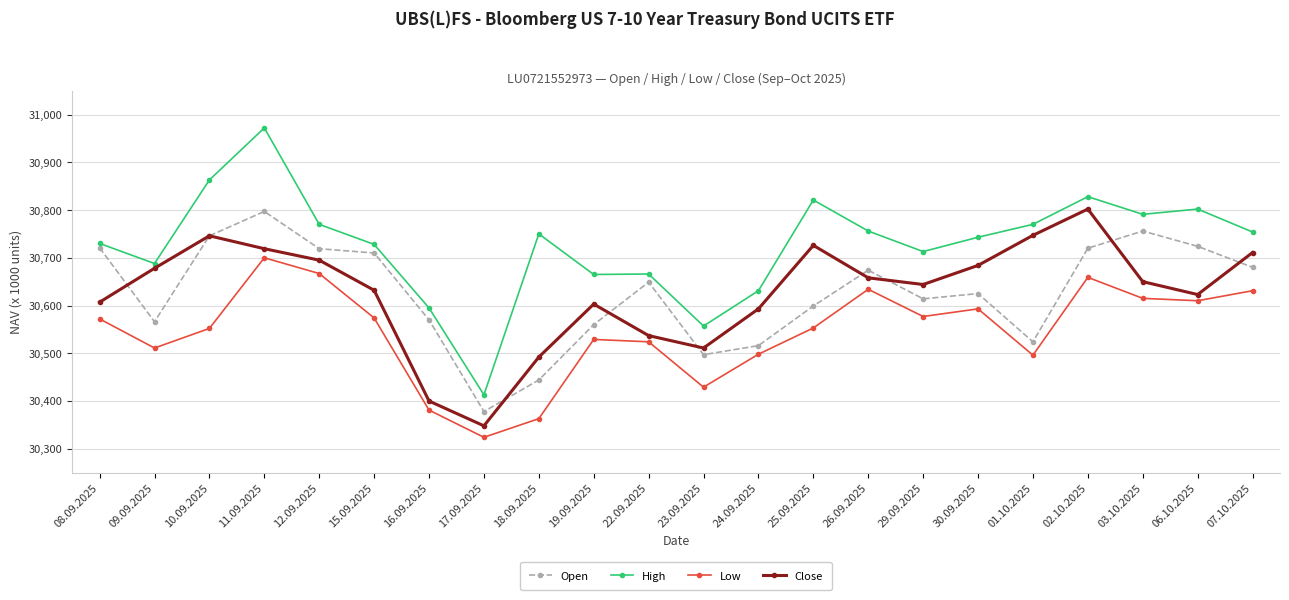

What is the label of the 3rd point from the right?

03.10.2025